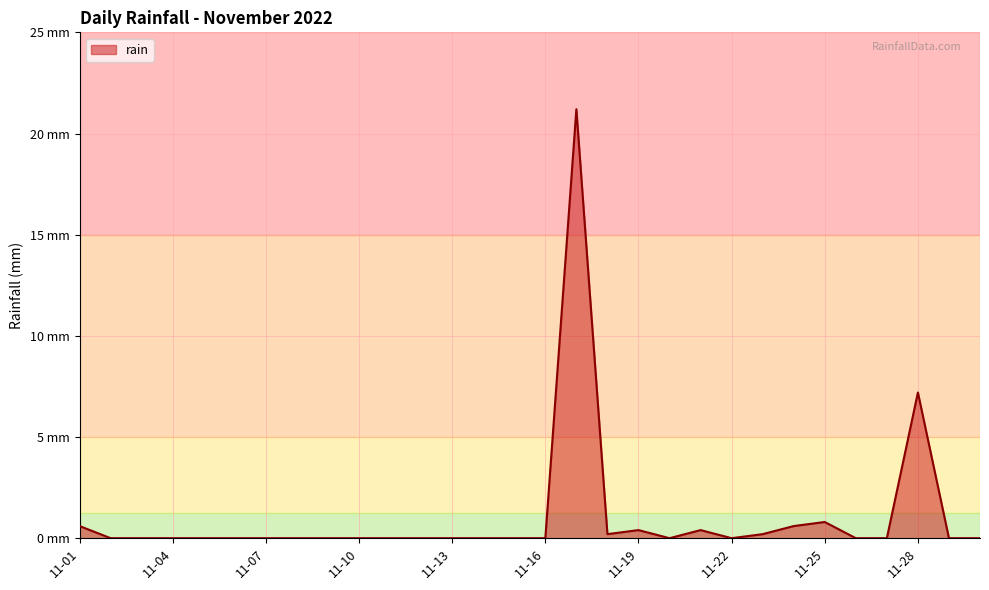

Which category has the lowest value across all series?

2022-11-02